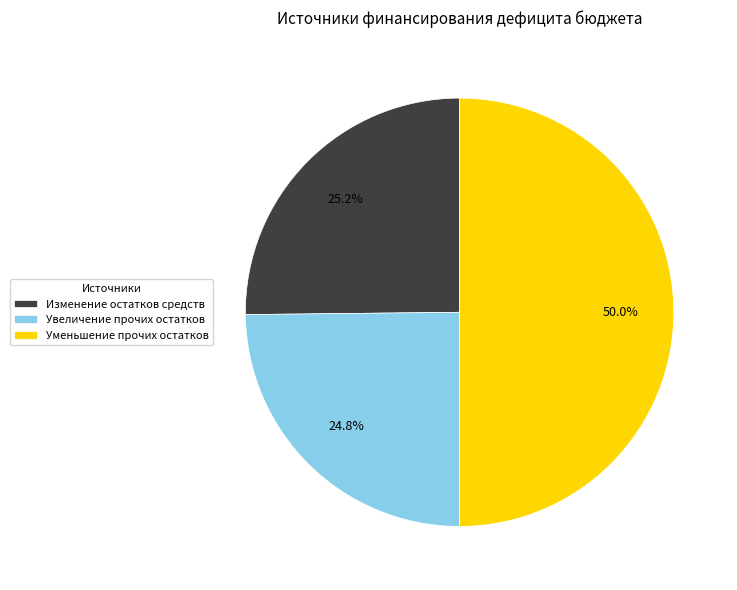

What is the ratio of the value at Изменение остатков средств to the value at Уменьшение прочих остатков?

0.5